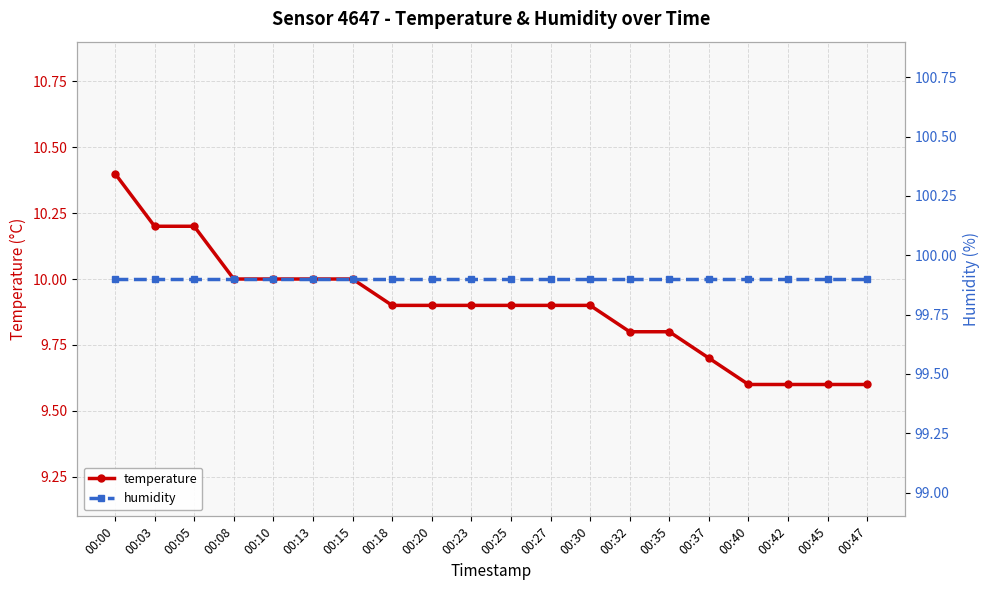

Reading left to right, what are all the values shown in this chart?

temperature: 10.4	10.2	10.2	10.0	10.0	10.0	10.0	9.9	9.9	9.9	9.9	9.9	9.9	9.8	9.8	9.7	9.6	9.6	9.6	9.6
humidity: 99.9	99.9	99.9	99.9	99.9	99.9	99.9	99.9	99.9	99.9	99.9	99.9	99.9	99.9	99.9	99.9	99.9	99.9	99.9	99.9